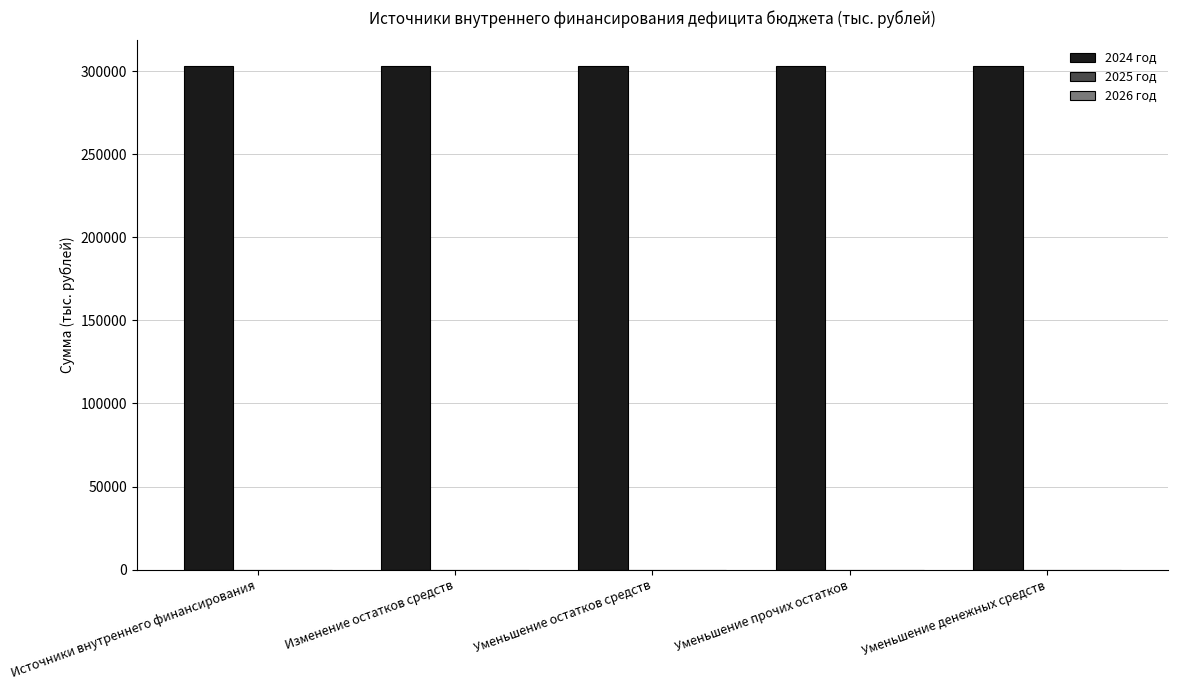

Reading left to right, list all the values displayed in this chart.

2024 год: Источники внутреннего финансирования=303426.9	Изменение остатков средств=303426.9	Уменьшение остатков средств=303426.9	Уменьшение прочих остатков=303426.9	Уменьшение денежных средств=303426.9
2025 год: Источники внутреннего финансирования=0.0	Изменение остатков средств=0.0	Уменьшение остатков средств=0.0	Уменьшение прочих остатков=0.0	Уменьшение денежных средств=0.0
2026 год: Источники внутреннего финансирования=0.0	Изменение остатков средств=0.0	Уменьшение остатков средств=0.0	Уменьшение прочих остатков=0.0	Уменьшение денежных средств=0.0